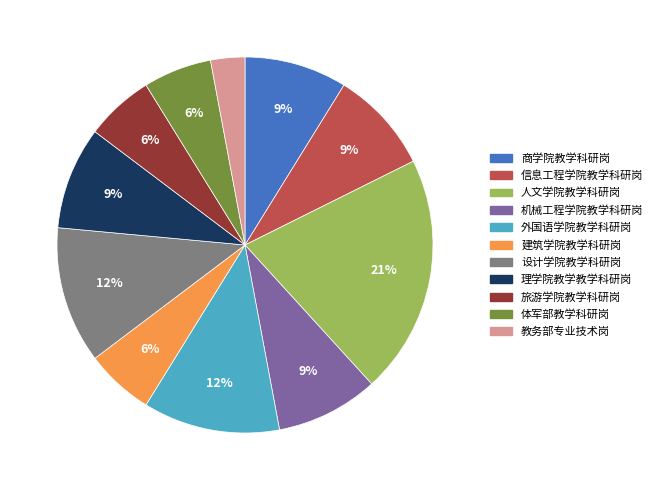

Approximately how many times larger is the value at 建筑学院教学科研岗 compared to 设计学院教学科研岗?

0.5